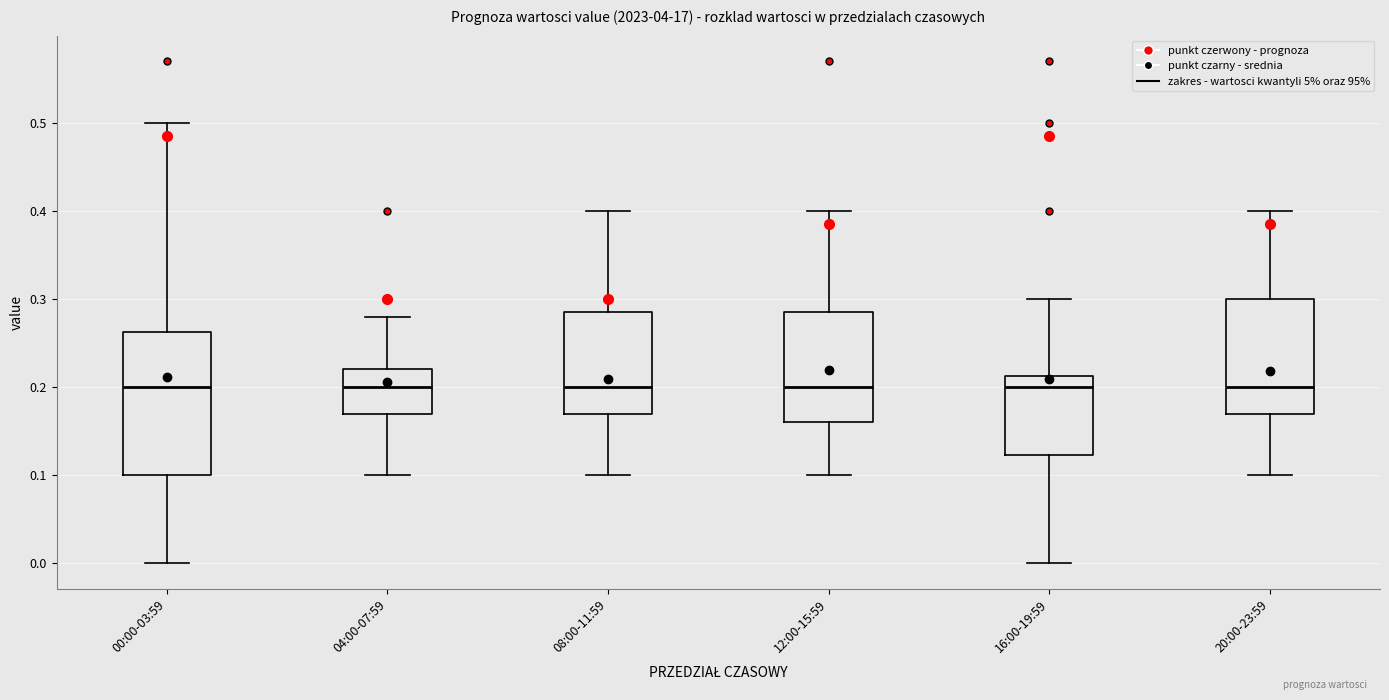

Which box is the tallest, from its lower edge to its upper edge?

00:00-03:59